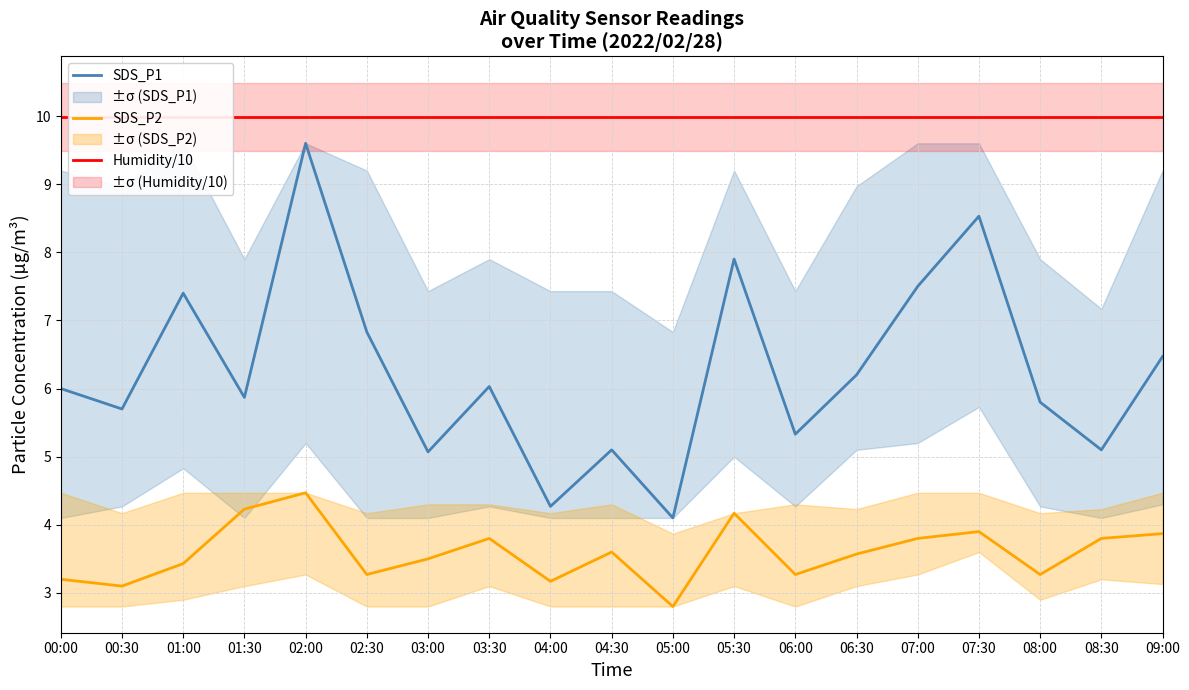

What is the label of the 5th point from the right?

07:00